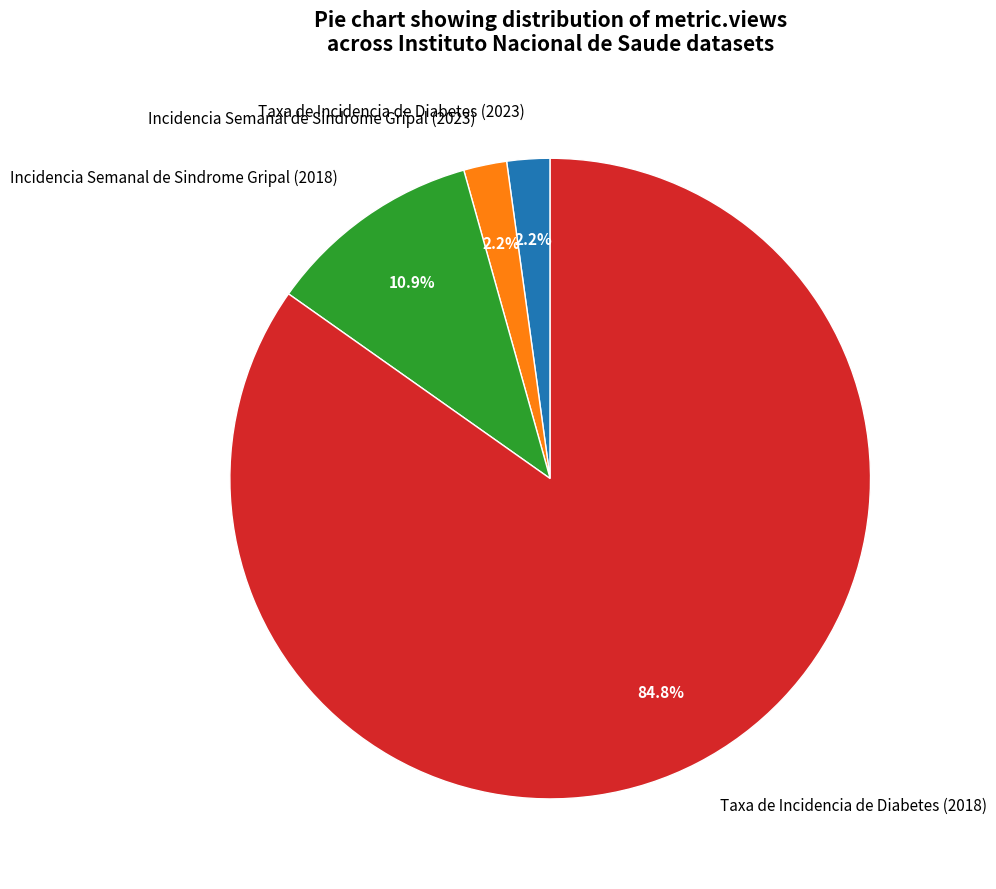

Which slice is the largest?

Taxa de Incidencia de Diabetes (2018)